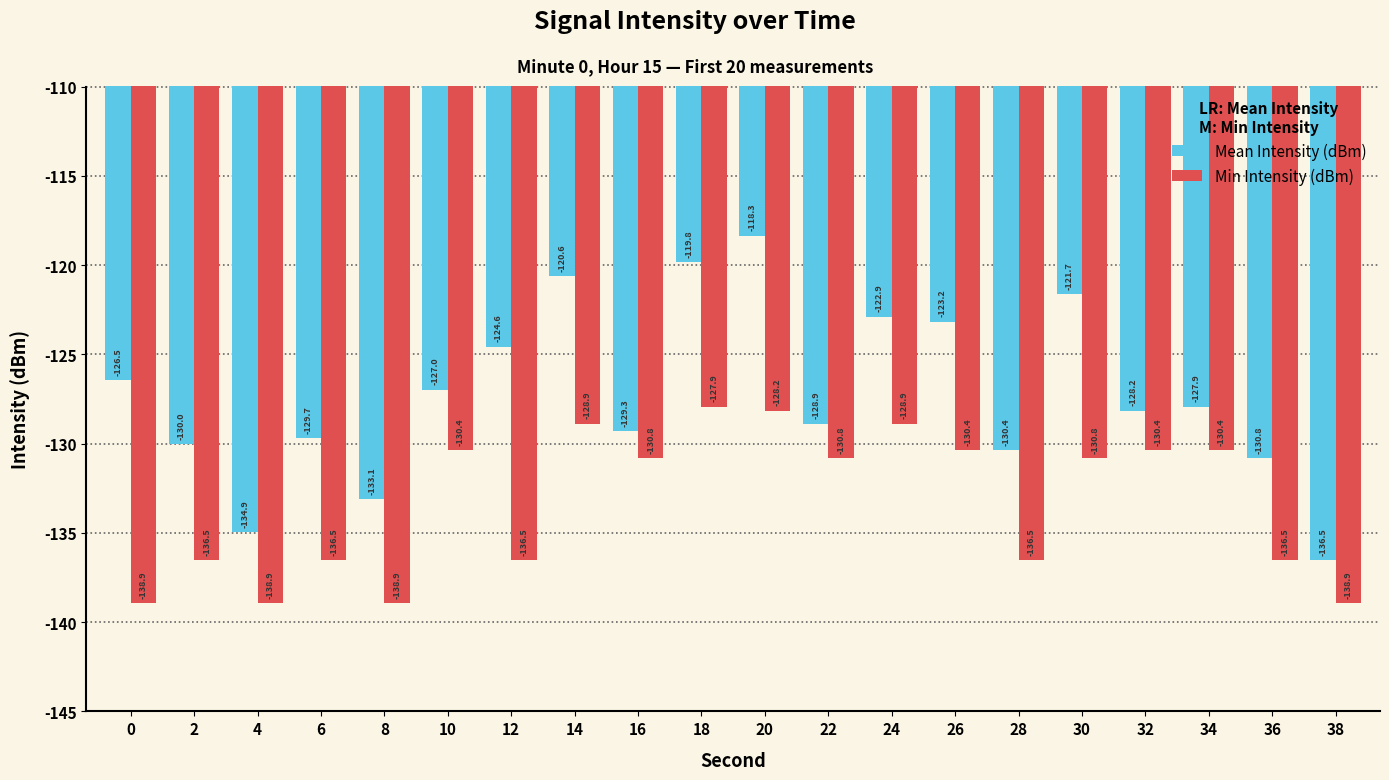

What is the difference between the highest and lowest values at 10?

3.4